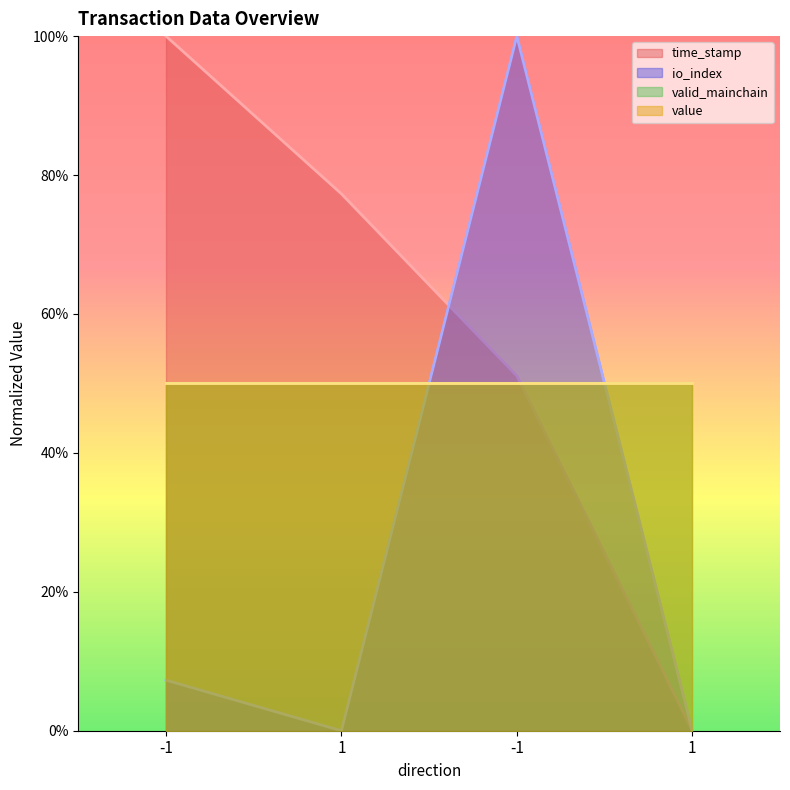

What is the label of the 3rd point from the right?

1